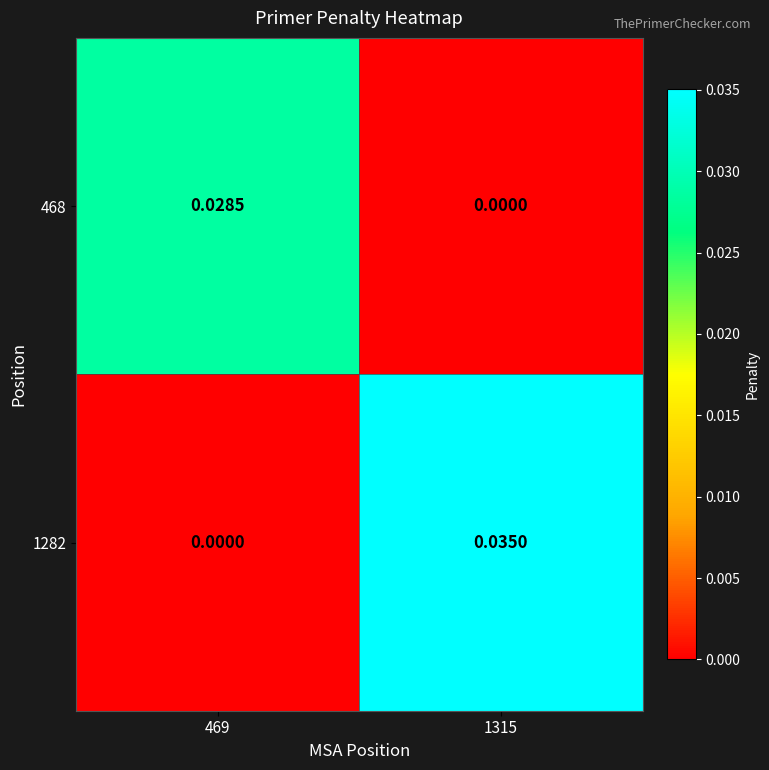

At 1315, list the series in order from largest to smallest.

1282, 468